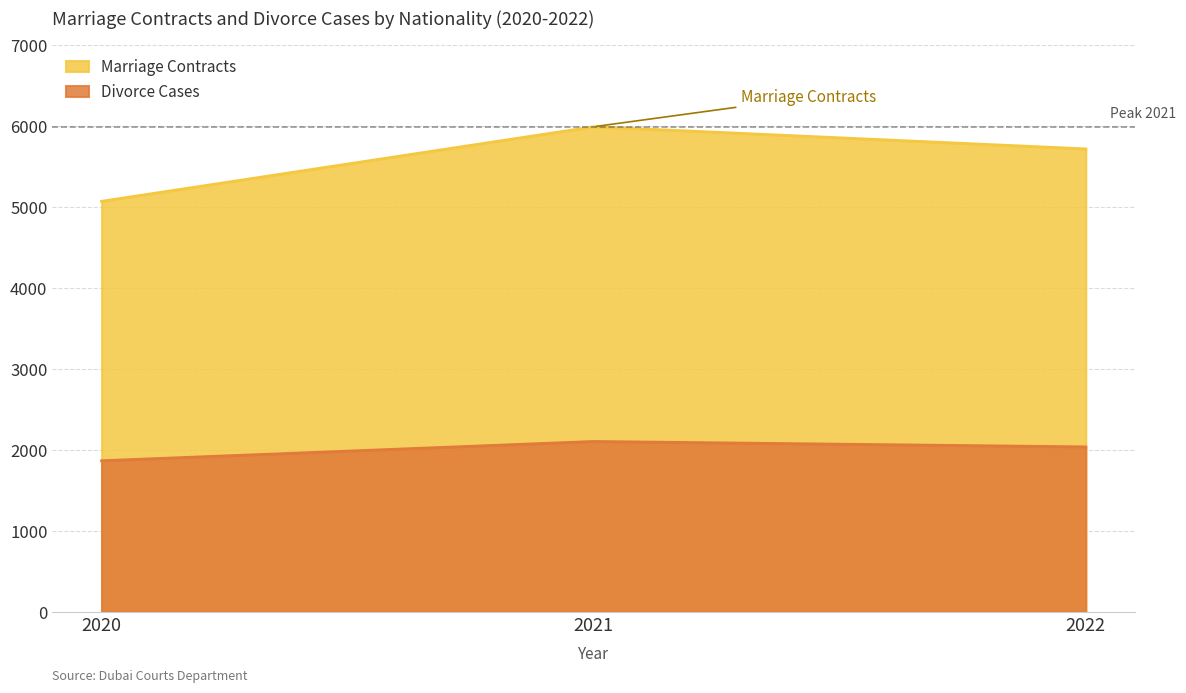

What is the value of the Marriage Contracts point at the 3rd from the left?

5719